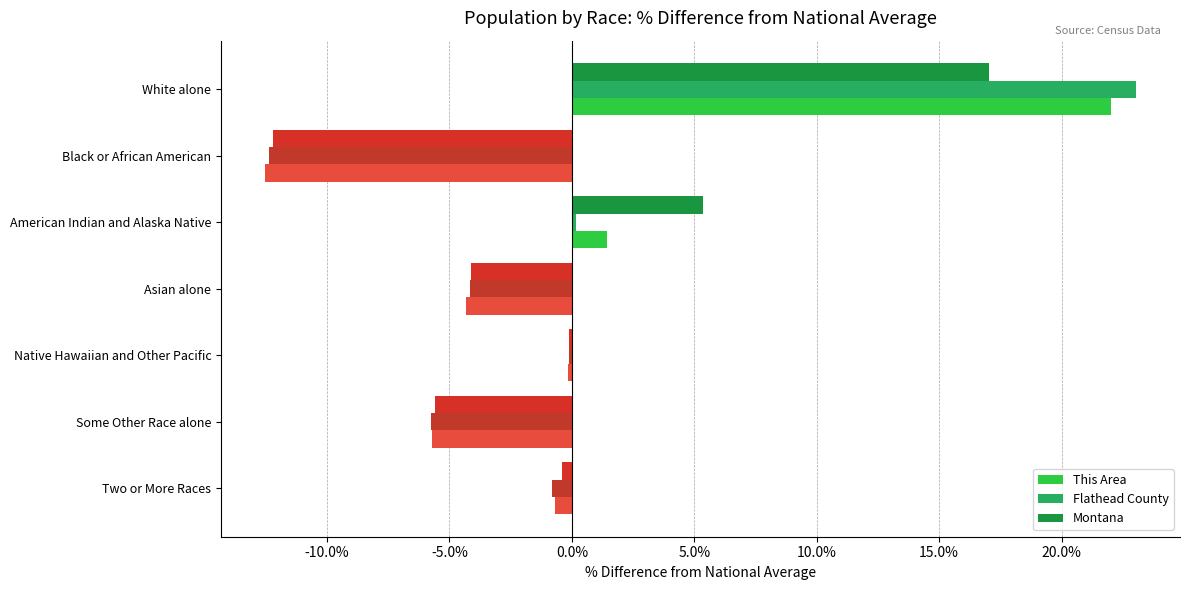

How many data points does each series have?

7